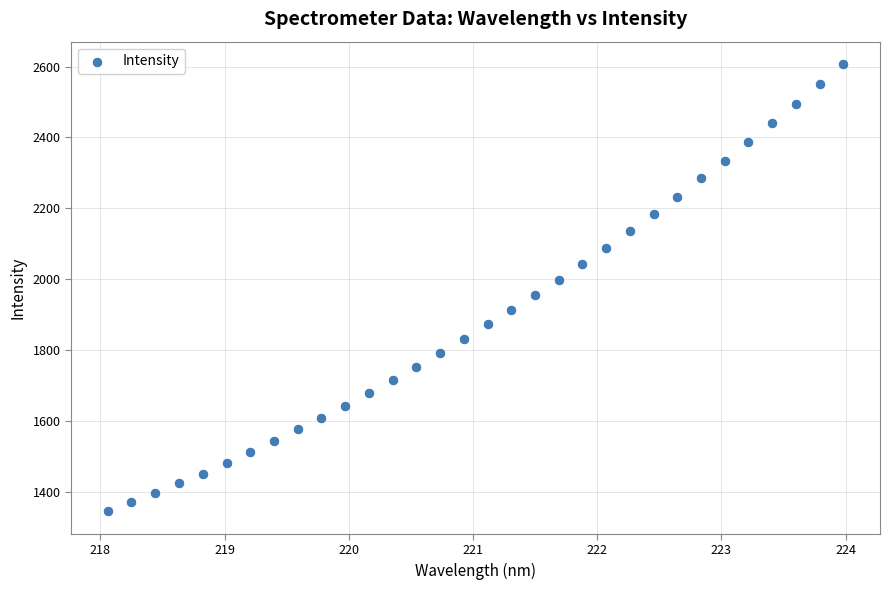

What is the range of X values (max minus min)?

5.9